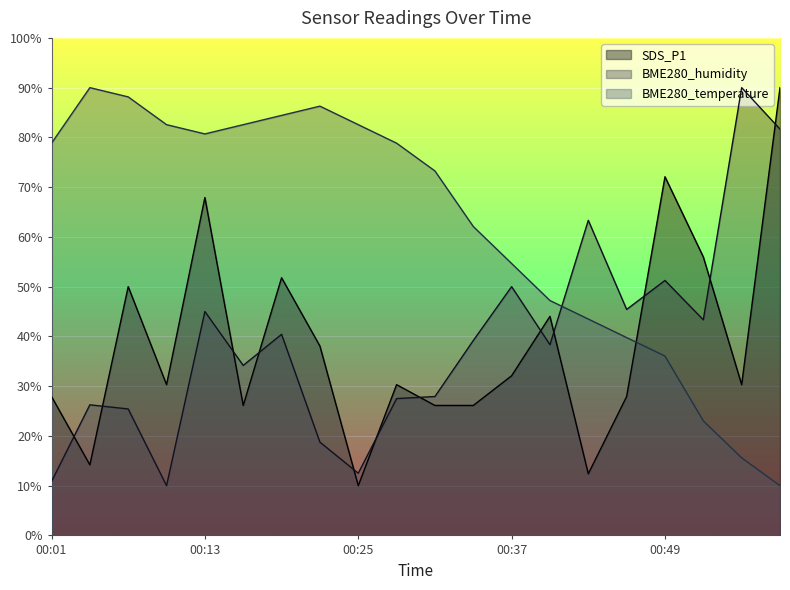

Which series has the largest range (max minus min)?

SDS_P1